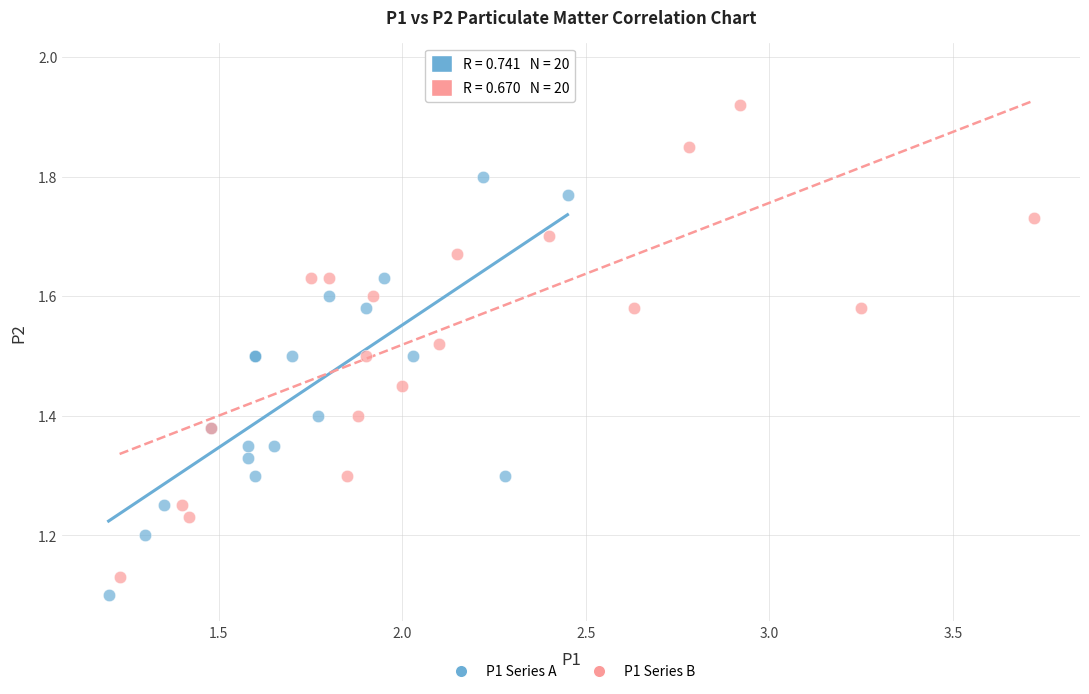

Which series reaches the maximum Y coordinate?

P1 Series B